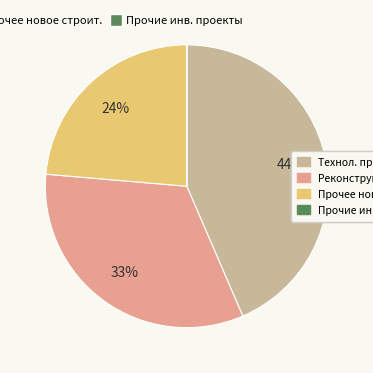

To the nearest percent, what is the difference between the largest and smallest slice percentages?

44%